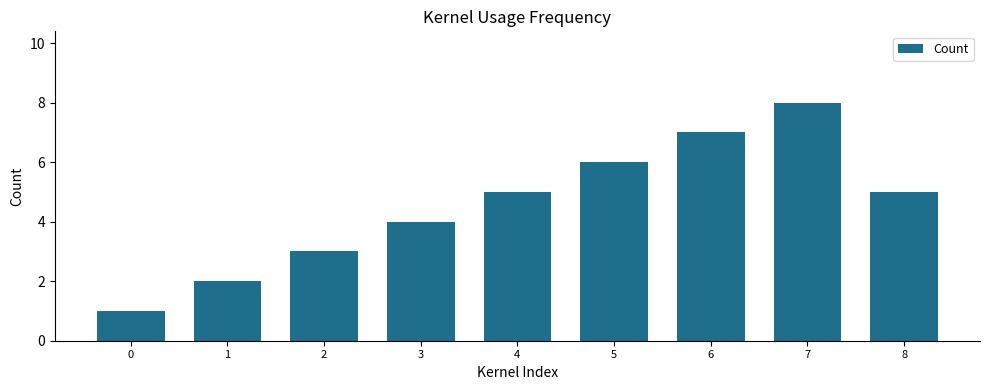

Reading left to right, extract all data points from this chart.

1	2	3	4	5	6	7	8	5